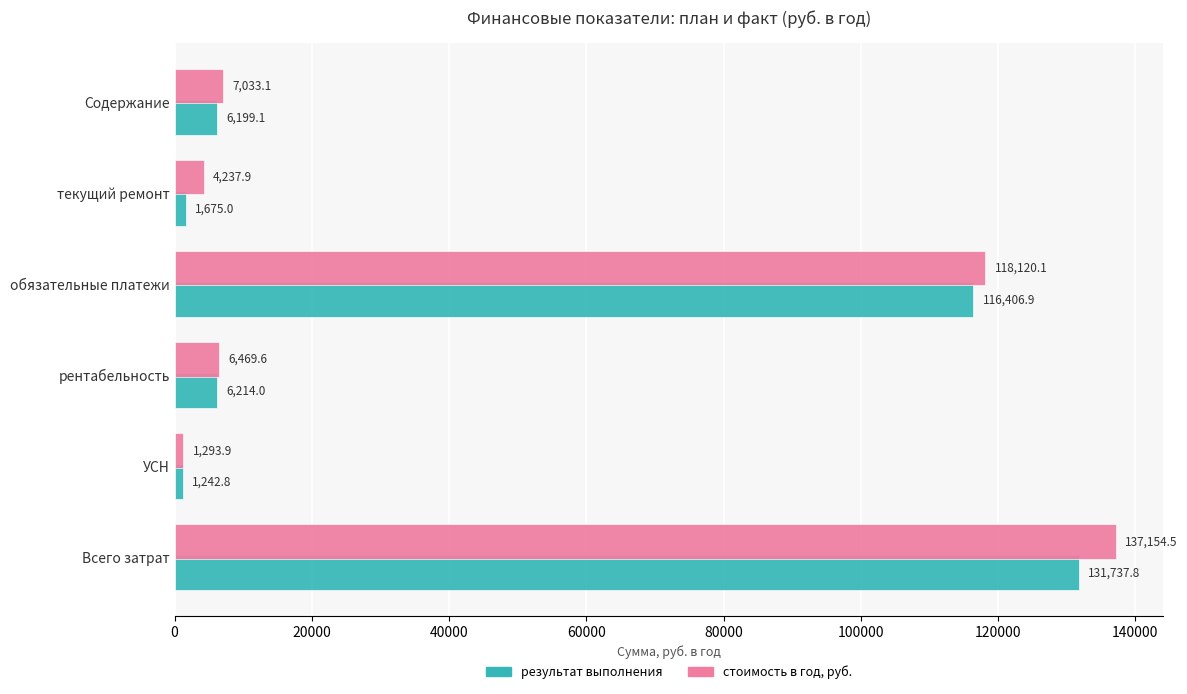

What is the difference between the maximum and minimum values in the результат выполнения series?

130495.0